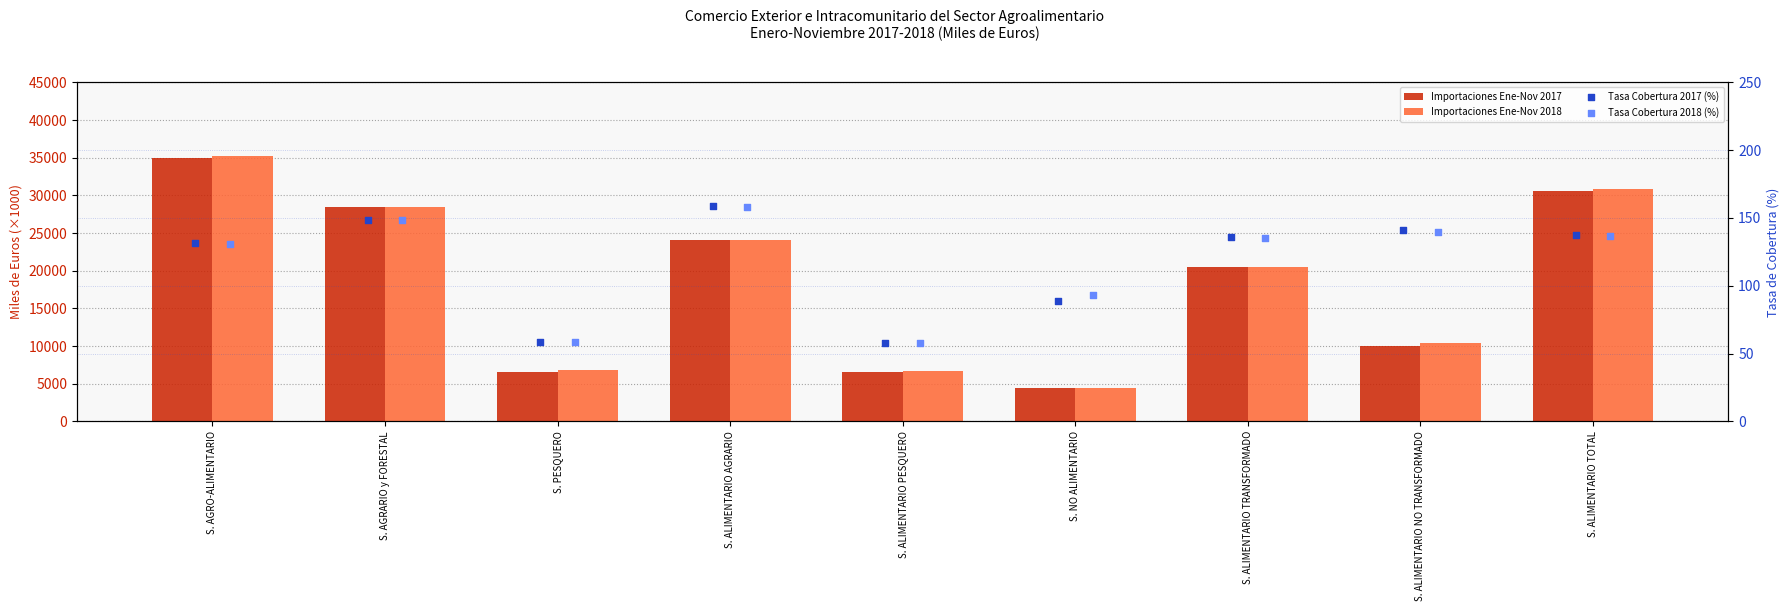

Which series has the widest spread of Y values?

Importaciones Ene-Nov 2018